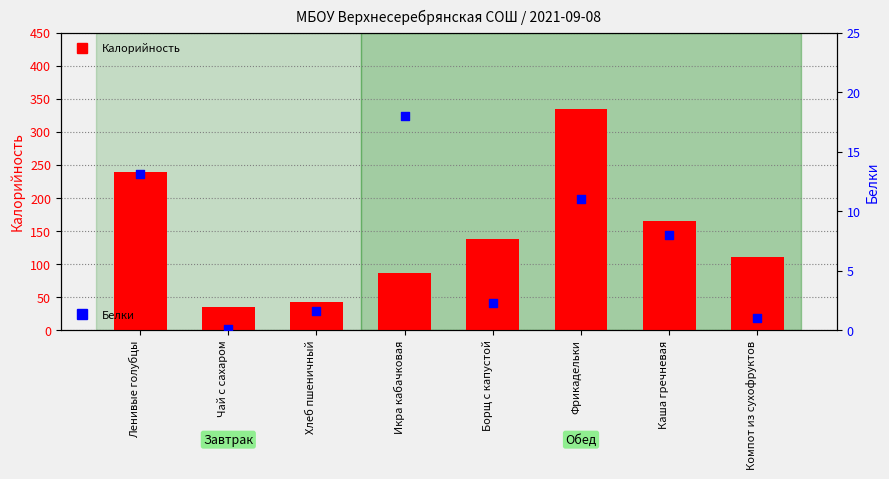

What is the total value across all series at Икра кабачковая?

104.4